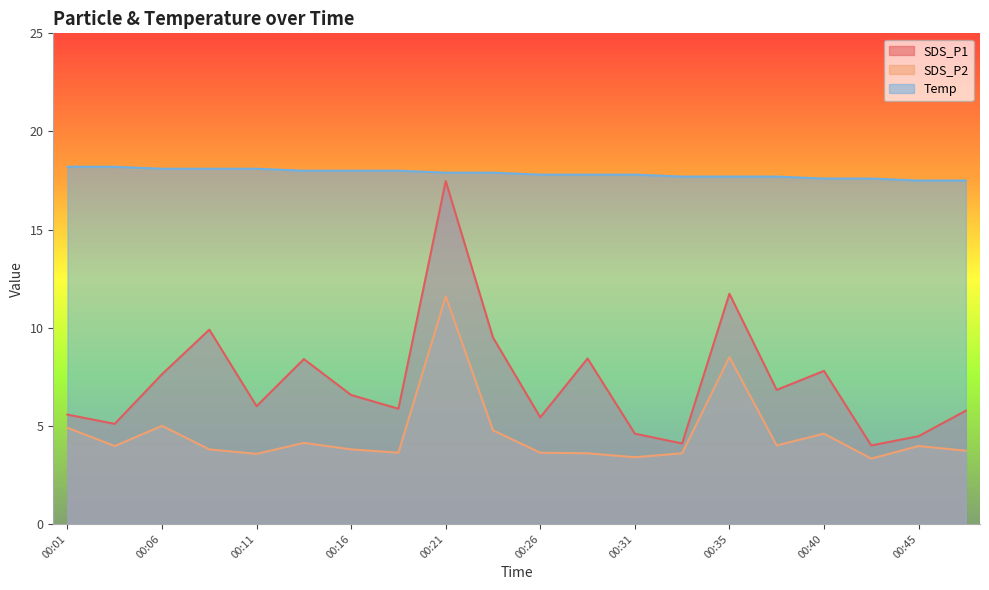

Which label corresponds to the largest value in the chart?

00:01